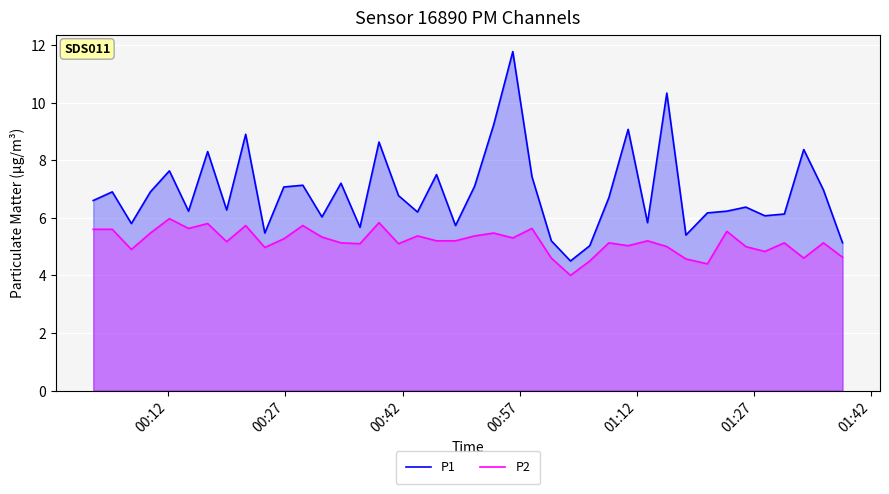

Rank the series by their maximum value, from lowest to highest.

P2, P1